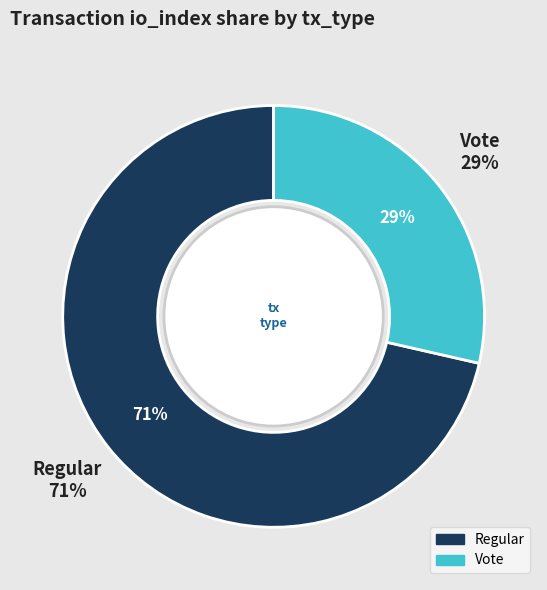

Does Regular account for over 50% of the chart?

Yes